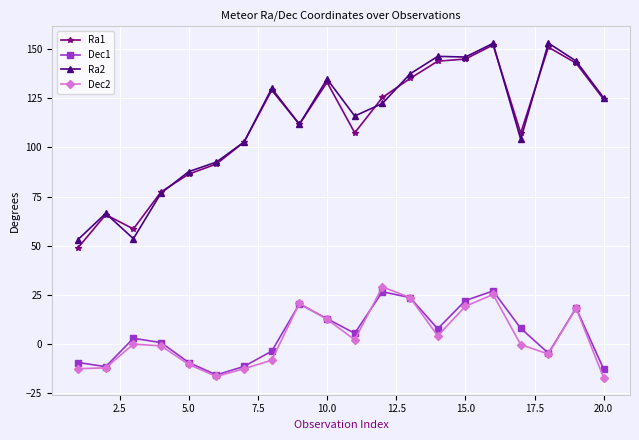

What is the minimum value shown in the chart?

-17.5